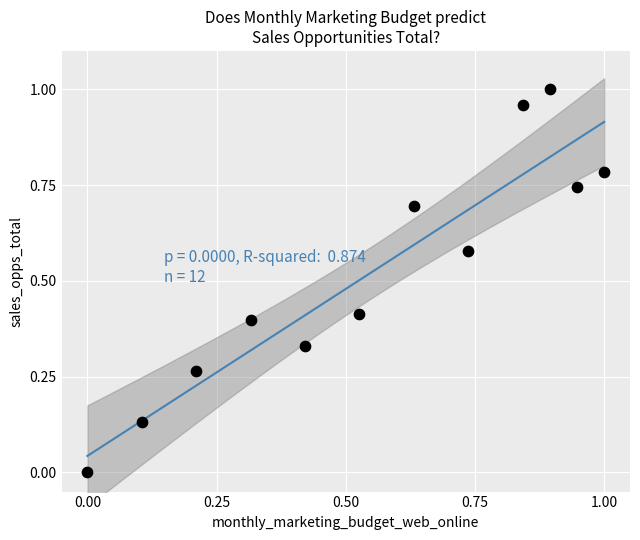

What is the average Y value?

0.5